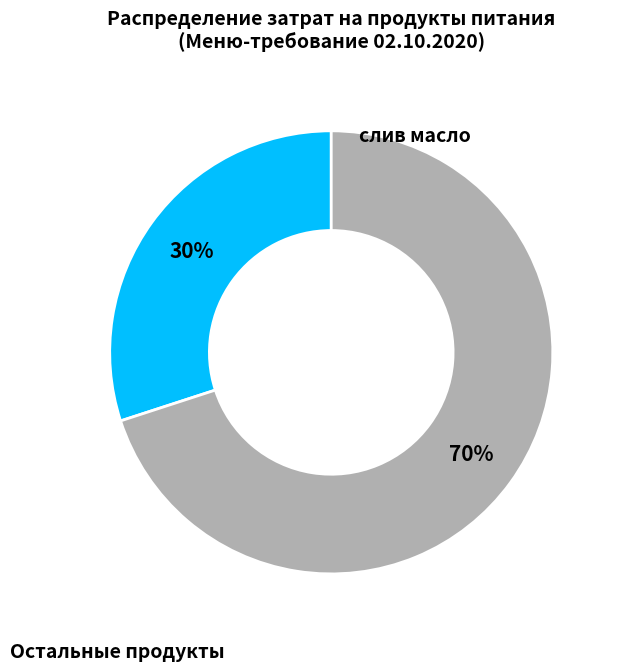

Count the number of slices in the pie.

2